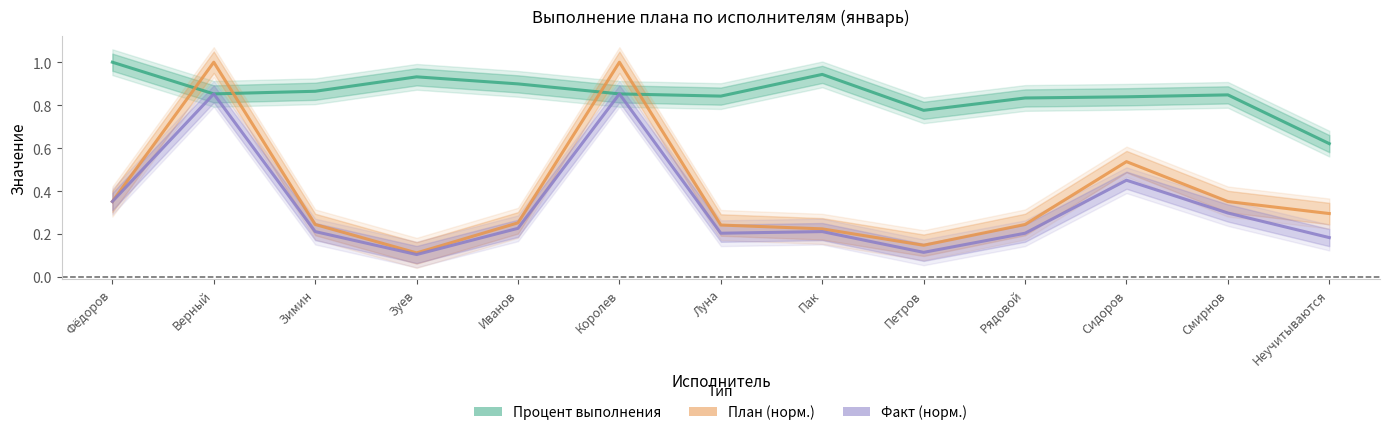

What is the total value across all series at Фёдоров?

1.7